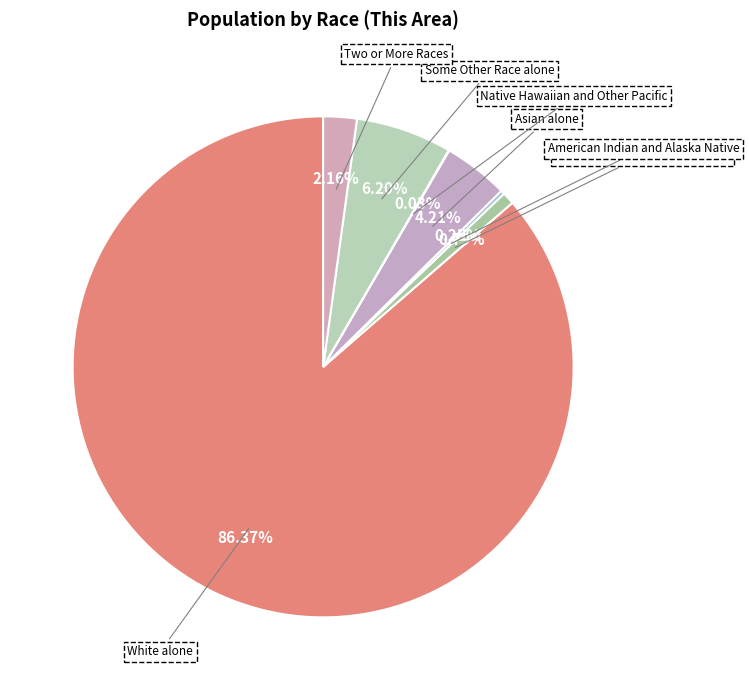

How many slices are in this pie chart?

7